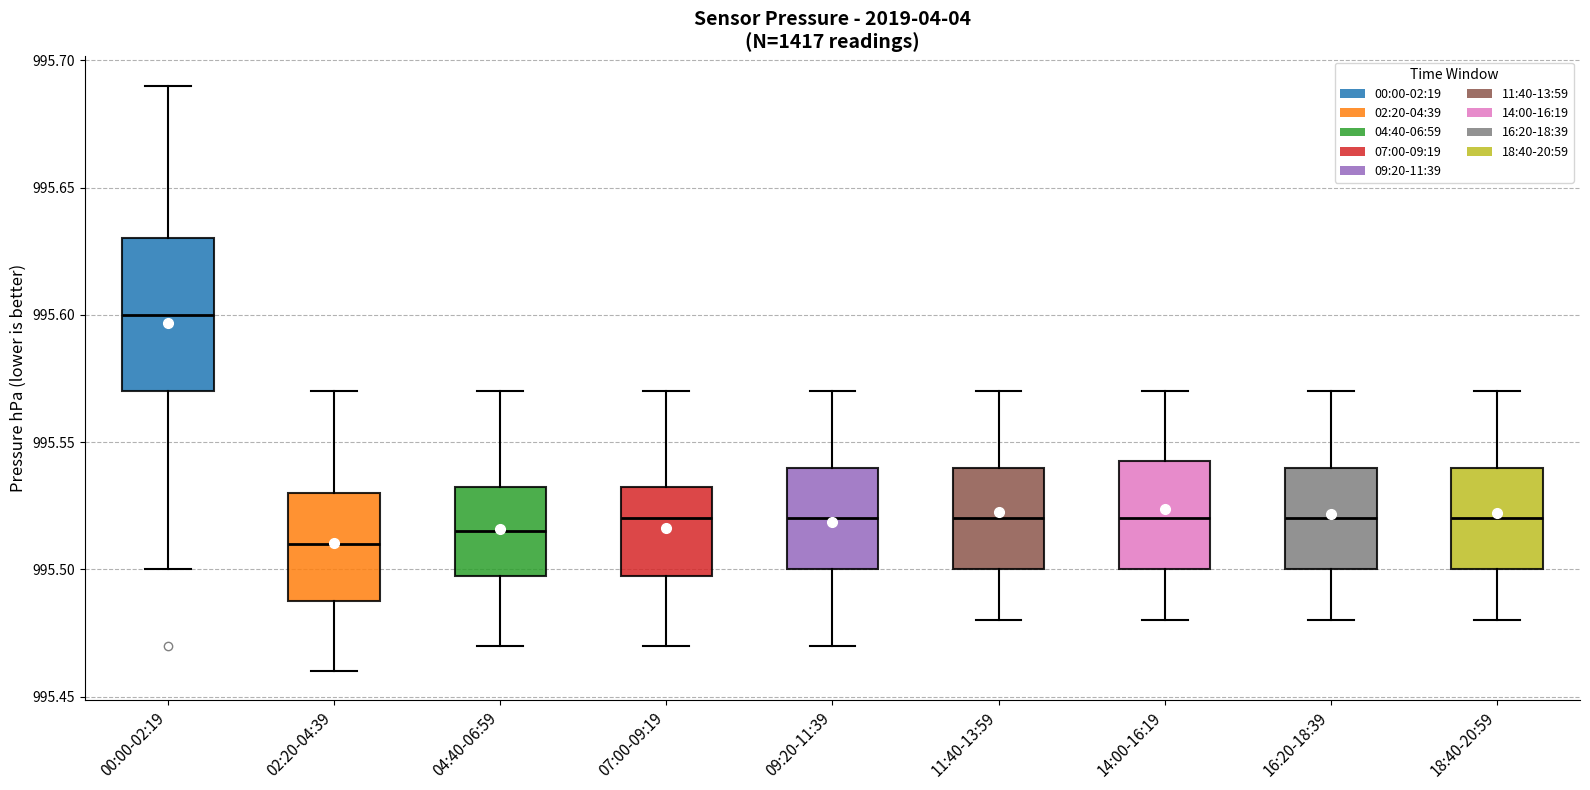

Comparing the boxes themselves (not the whiskers), which one is the tallest?

00:00-02:19